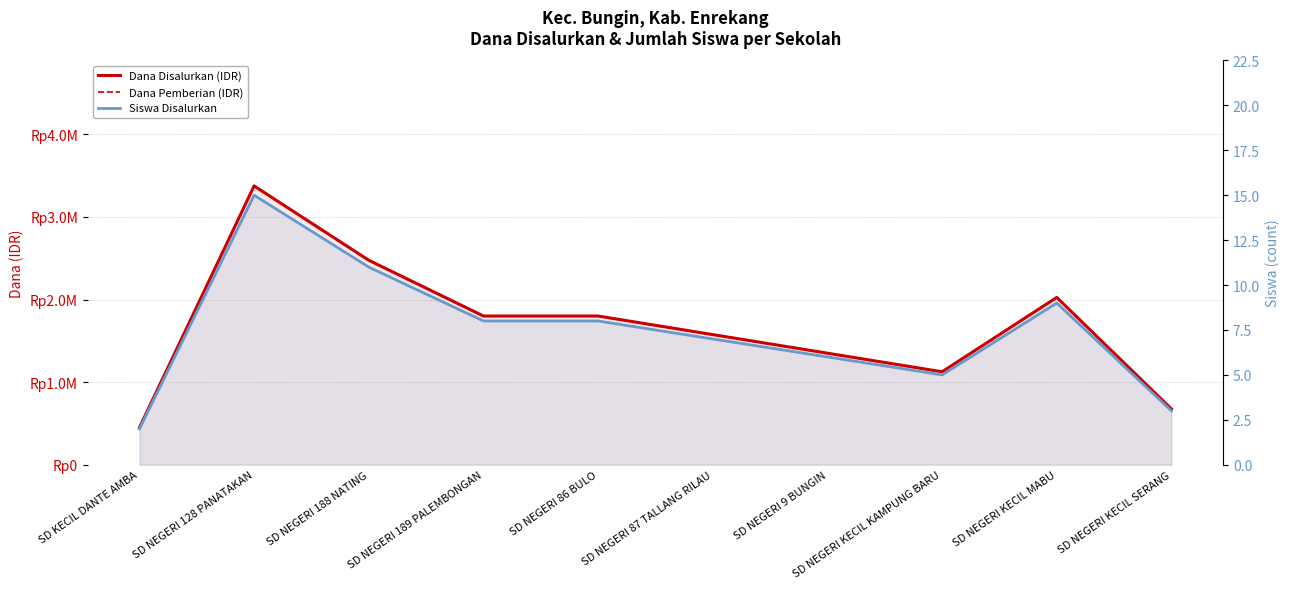

The value of Dana Disalurkan (IDR) at SD NEGERI 128 PANATAKAN is 935123. True or false?

False